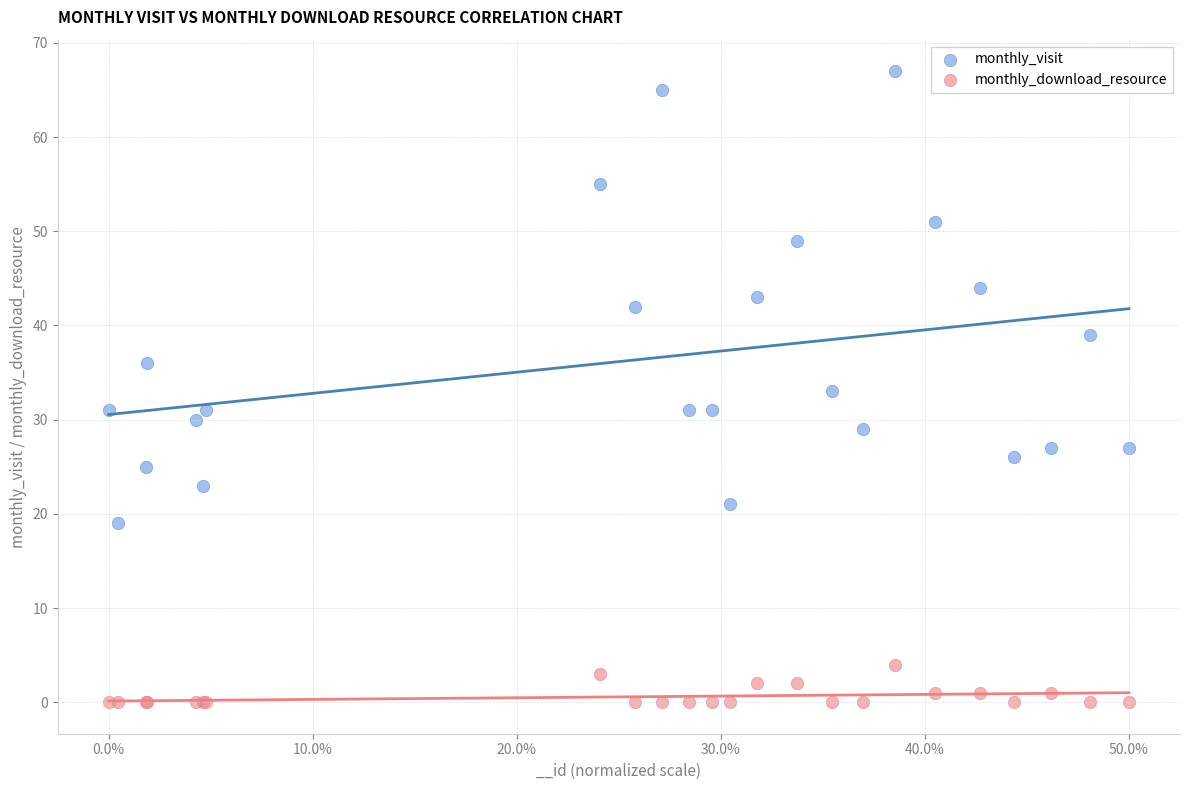

Which series reaches the minimum Y coordinate?

monthly_download_resource